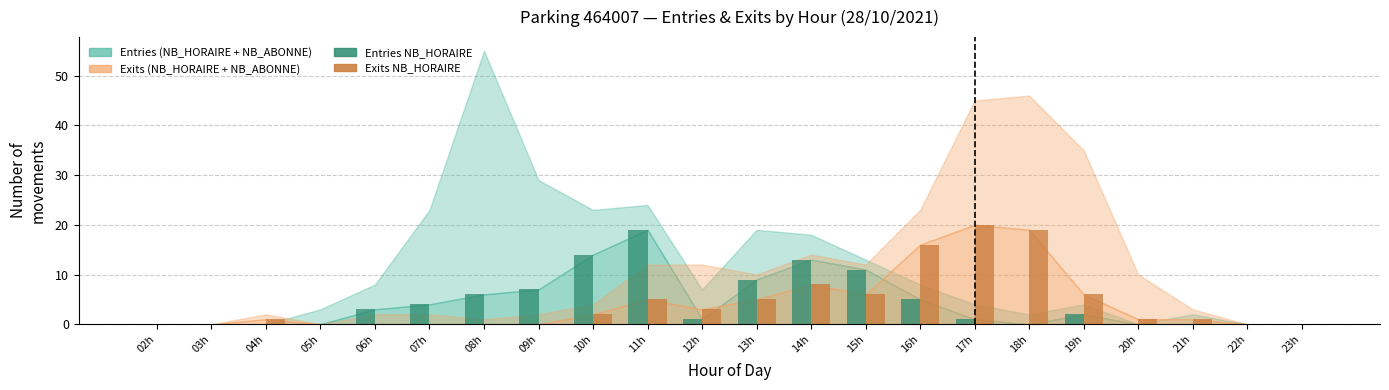

Reading left to right, extract all data points from this chart.

Entries NB_HORAIRE: 0	0	0	0	3	4	6	7	14	19	1	9	13	11	5	1	0	2	0	0	0	0
Exits NB_HORAIRE: 0	0	1	0	0	0	0	0	2	5	3	5	8	6	16	20	19	6	1	1	0	0